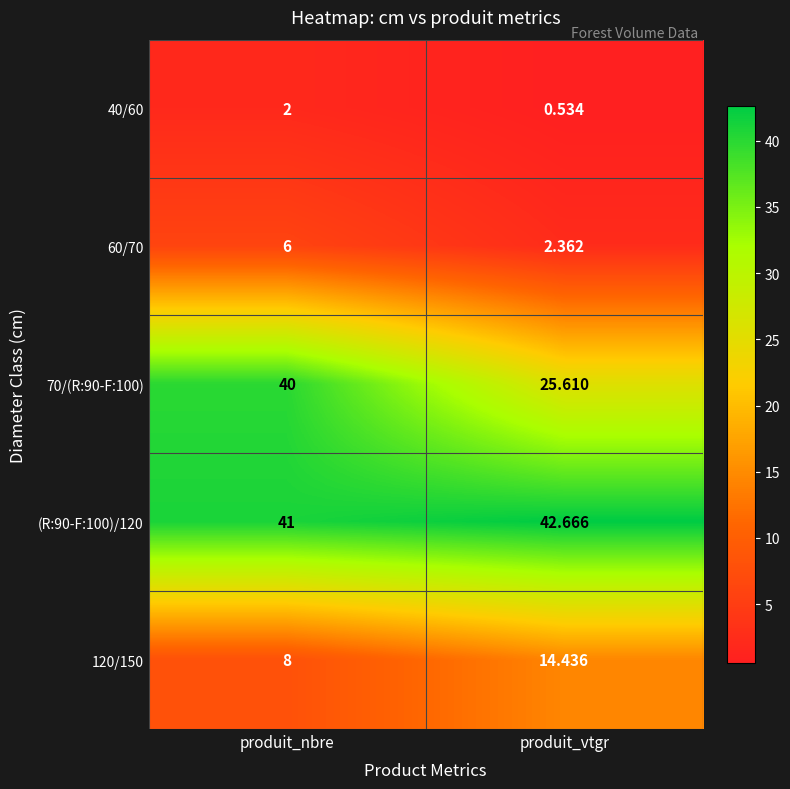

List the labels in order of (R:90-F:100)/120 value, smallest first.

produit_nbre, produit_vtgr